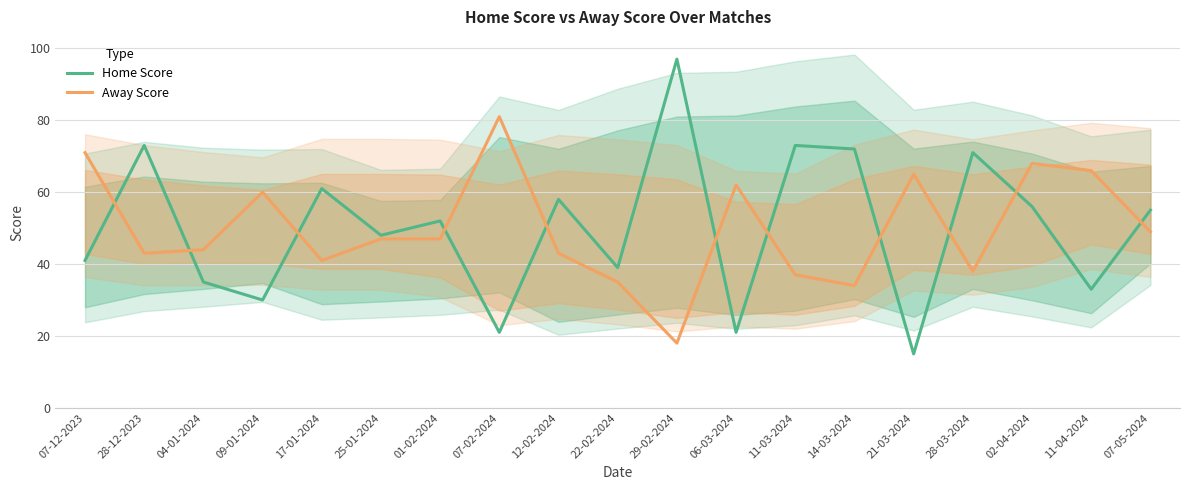

List the series in order of their overall mean, highest first.

Home Score, Away Score